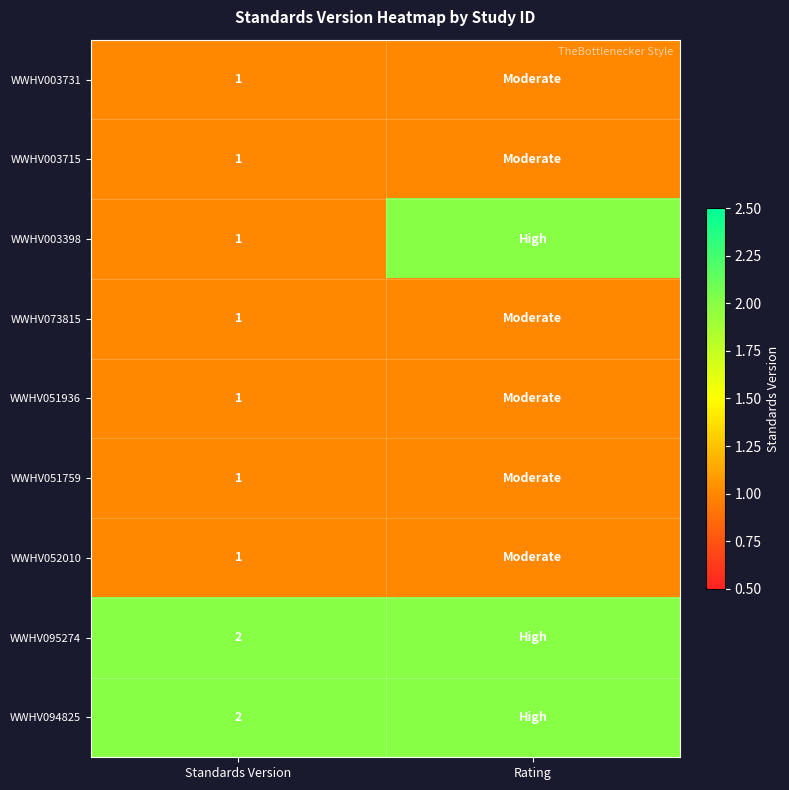

The WWHV003731 series shows 2 at Standards Version. True or false?

False